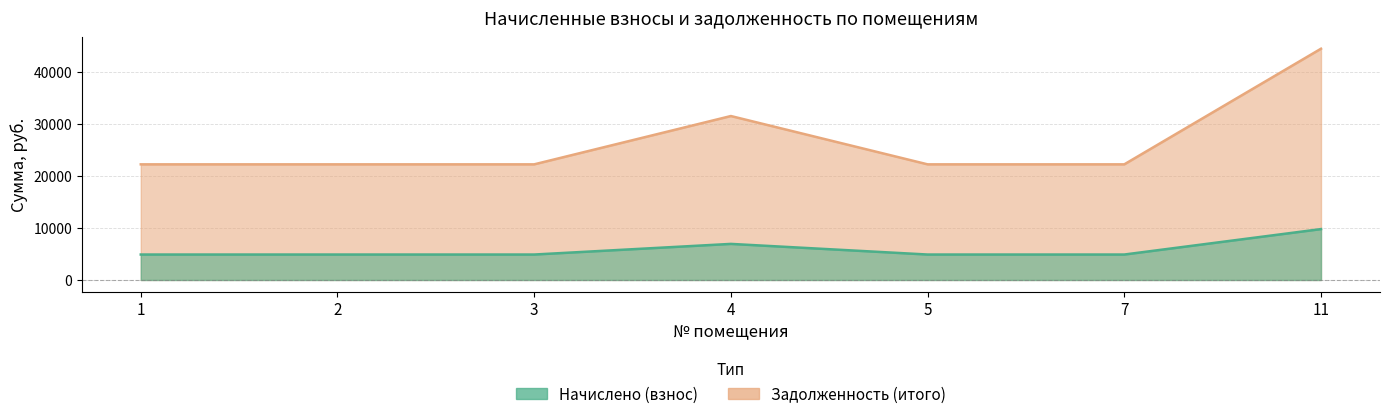

True or false: Начислено (взнос) and Задолженность (итого) intersect in this chart.

False